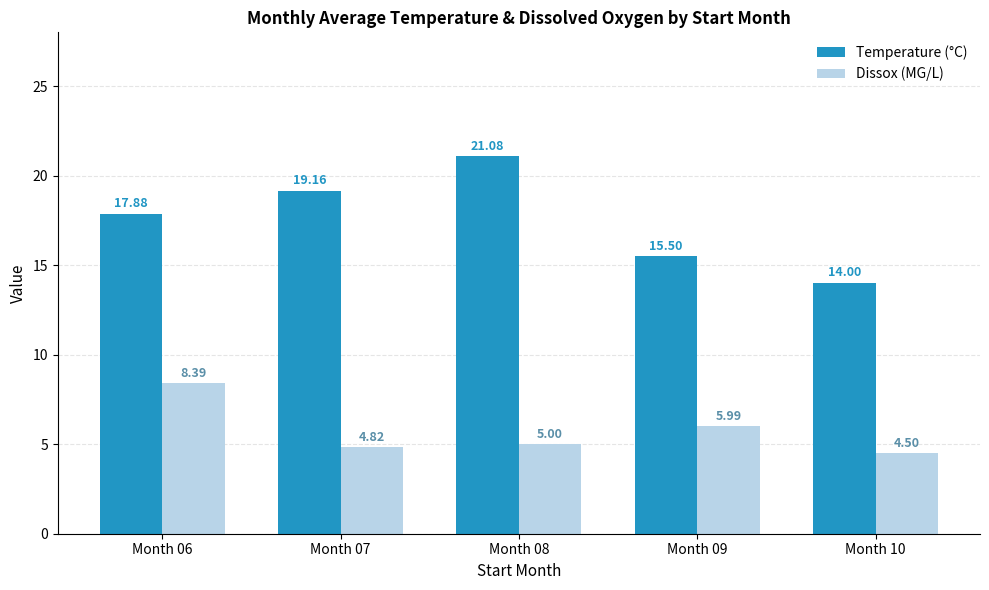

What is the difference between the maximum and minimum values in the Dissox (MG/L) series?

3.9